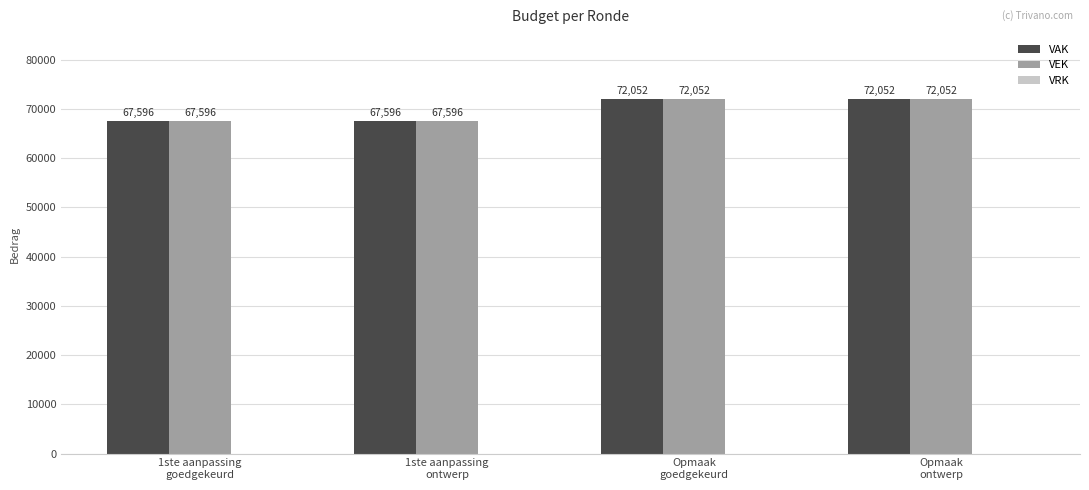

What is the difference between the maximum and minimum values in the VAK series?

4456